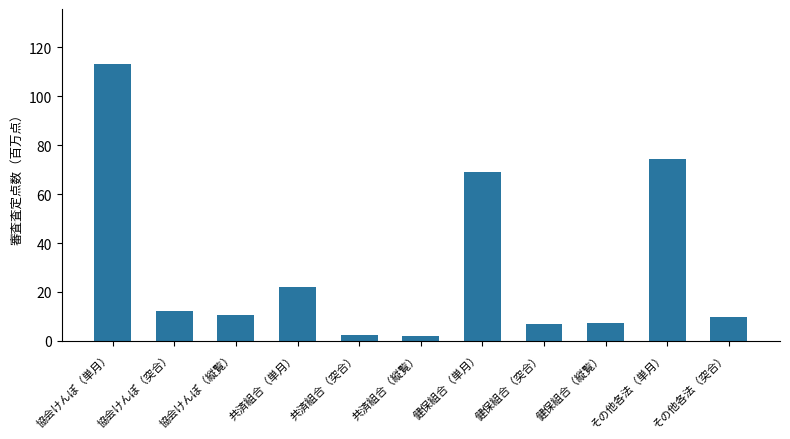

Which label corresponds to the largest value in the chart?

協会けんぽ（単月）